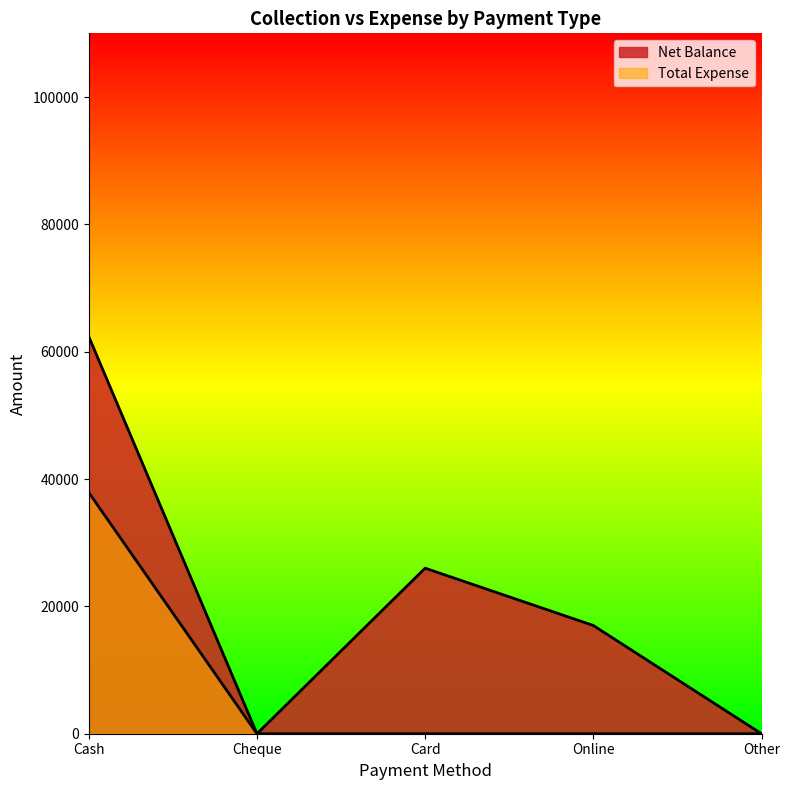

At how many categories does at least one series exceed 55773?

1